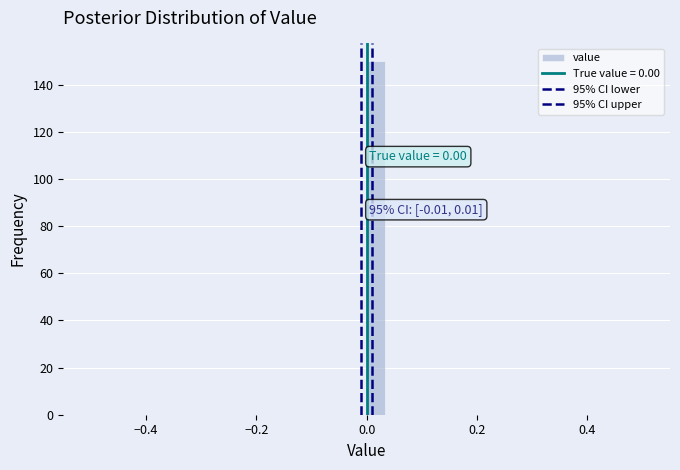

Around what value on the x-axis is the tallest bar? Give the approximate position of its centre, as read against the axis.

0.02